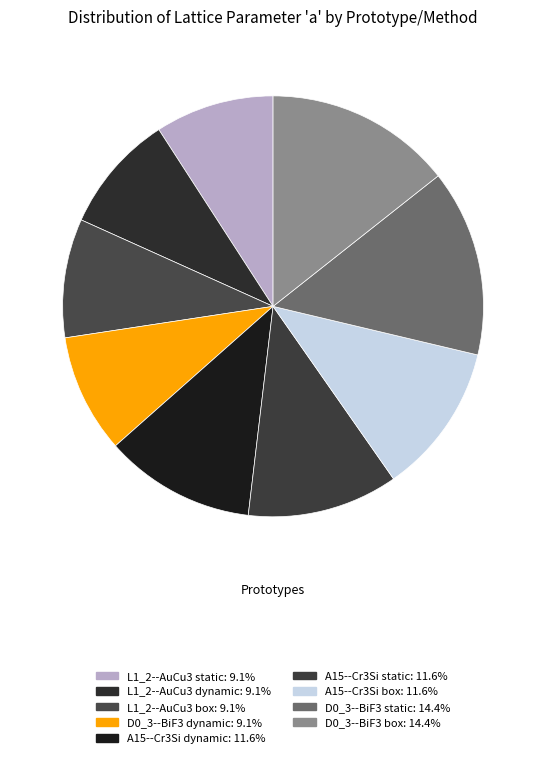

Is there a majority slice in this chart?

No